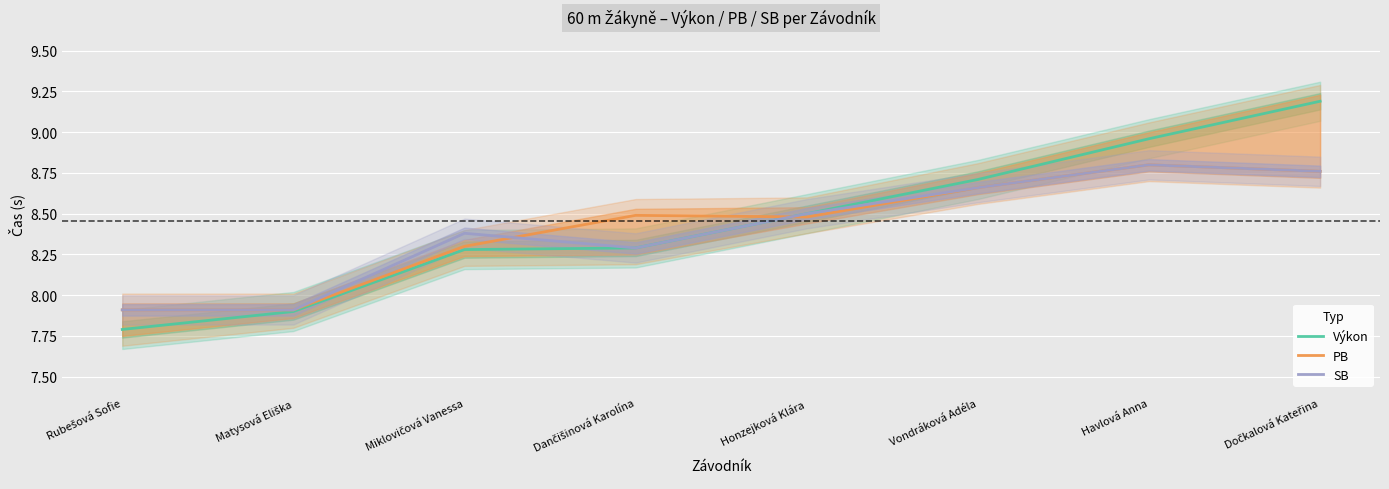

Which category has the lowest value across all series?

Rubešová Sofie